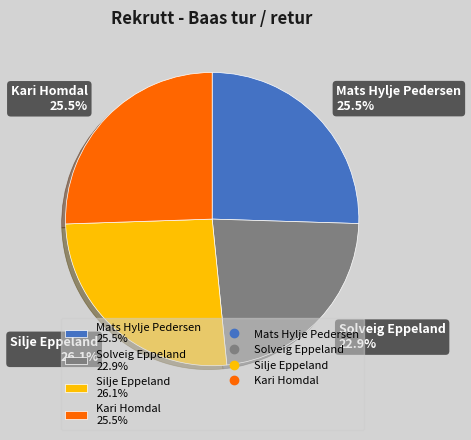

Combined, what portion of the pie is Silje Eppeland and Kari Homdal?

51.6%